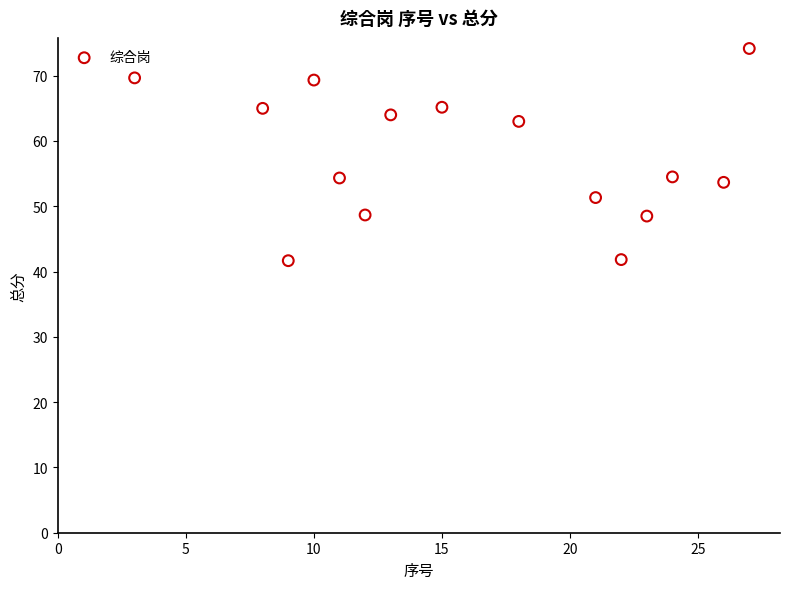

What is the range of X values (max minus min)?

24.0